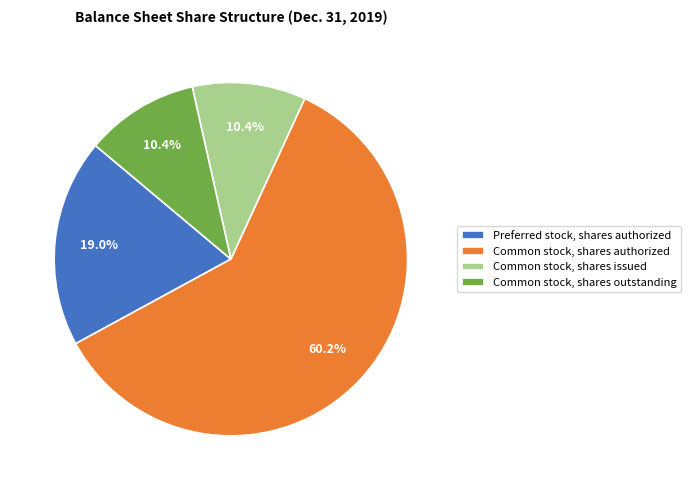

Which has a higher value, Common stock, shares authorized or Common stock, shares issued?

Common stock, shares authorized